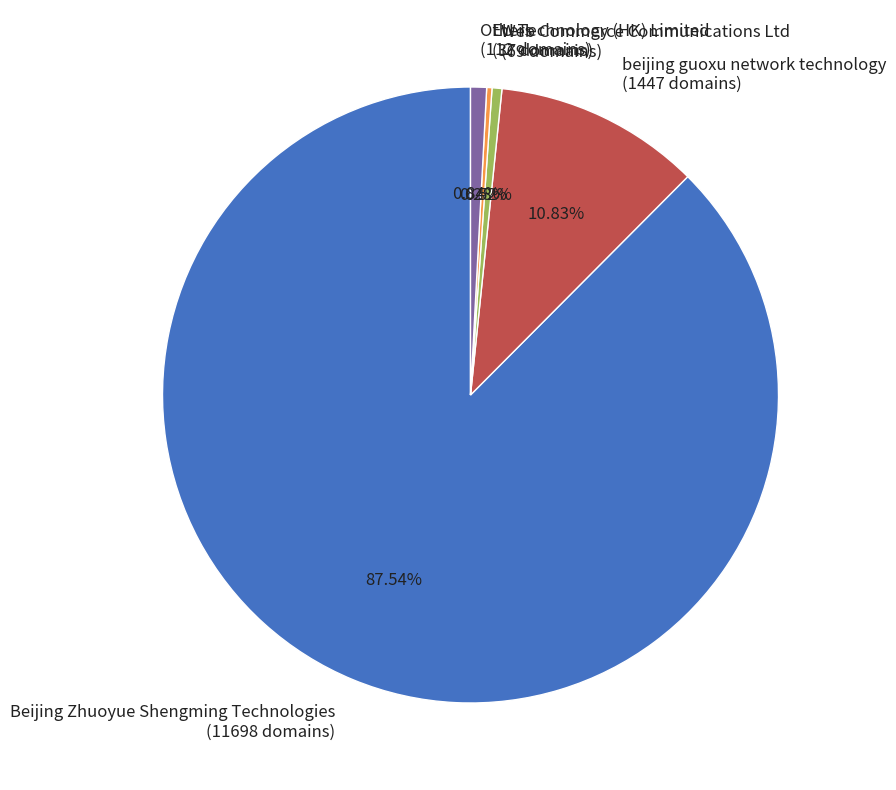

Is there a majority slice in this chart?

Yes